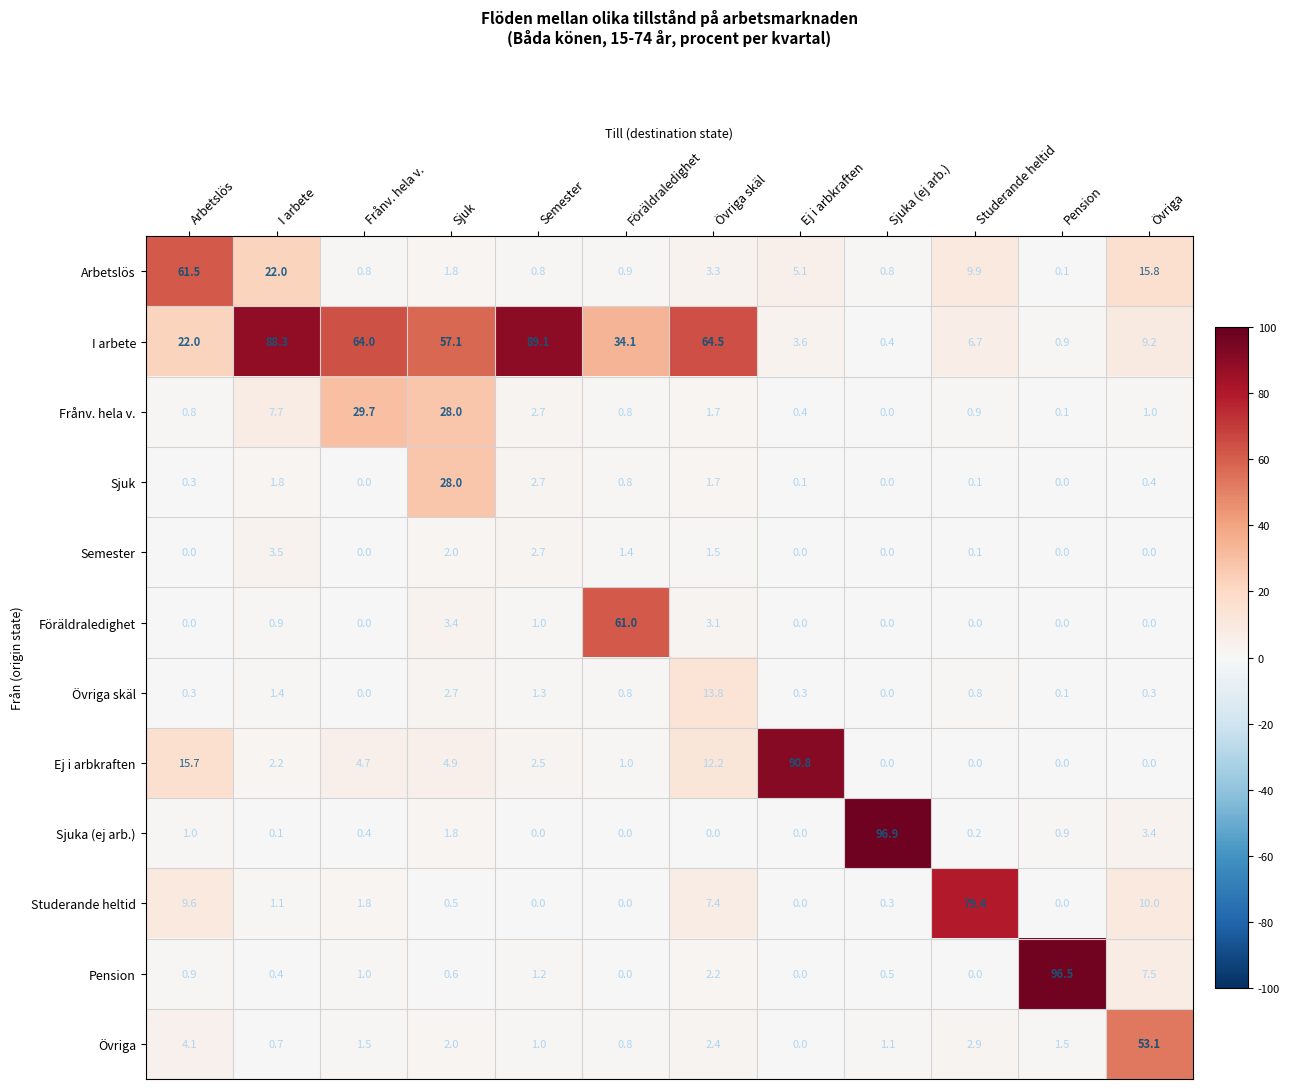

Between Semester and Studerande heltid, which series saw the biggest shift?

I arbete